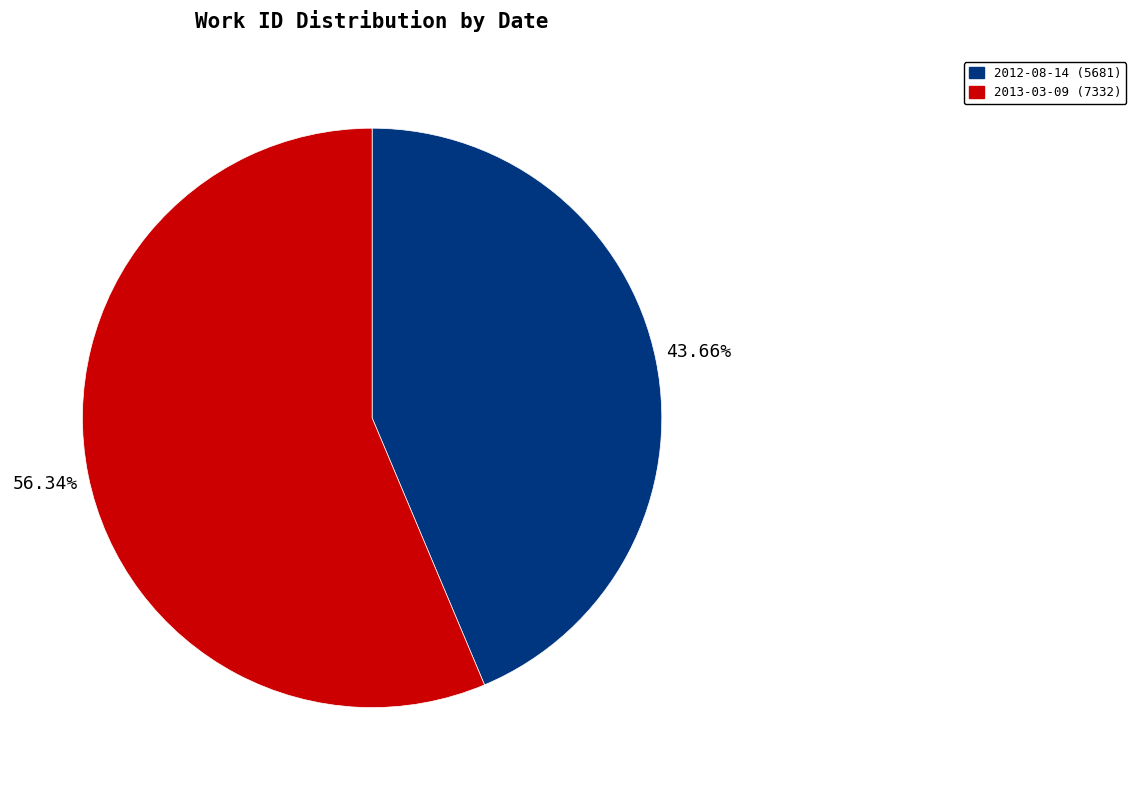

Count the number of slices in the pie.

2